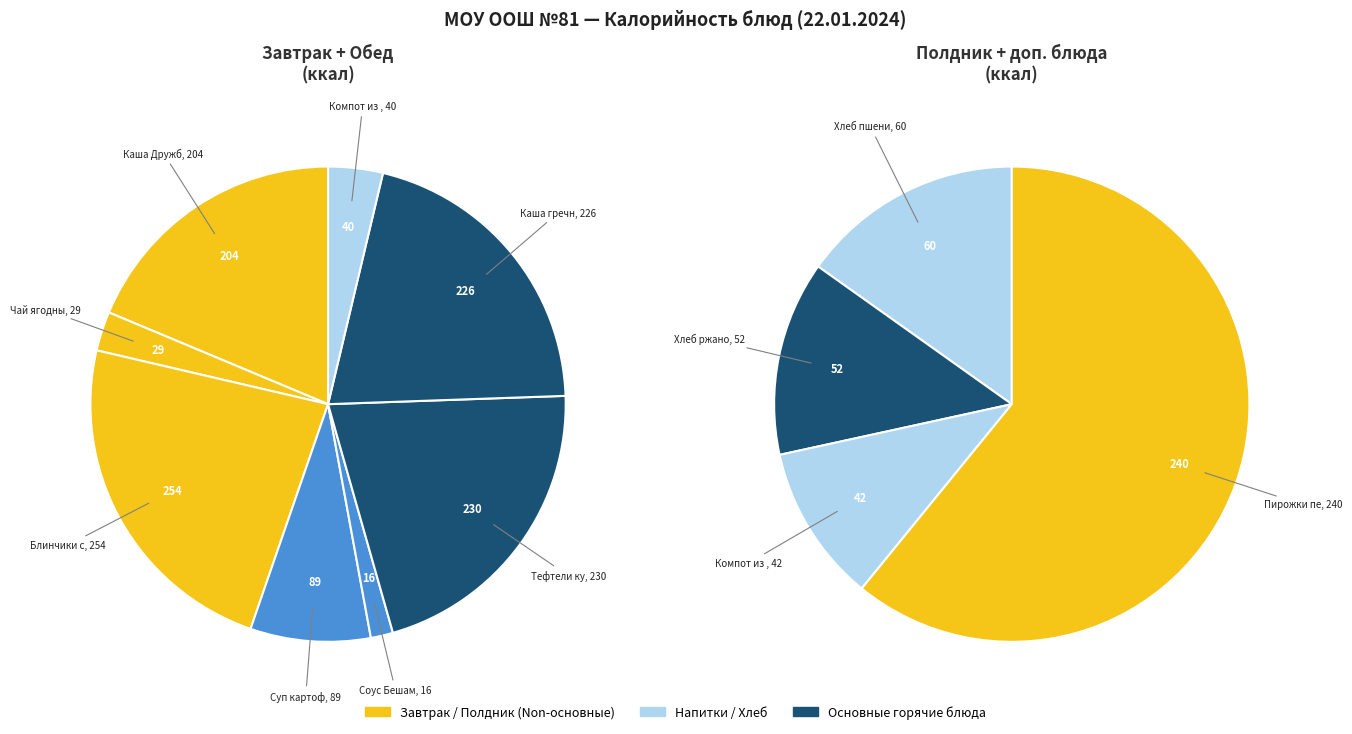

How many segments does this pie chart have?

12